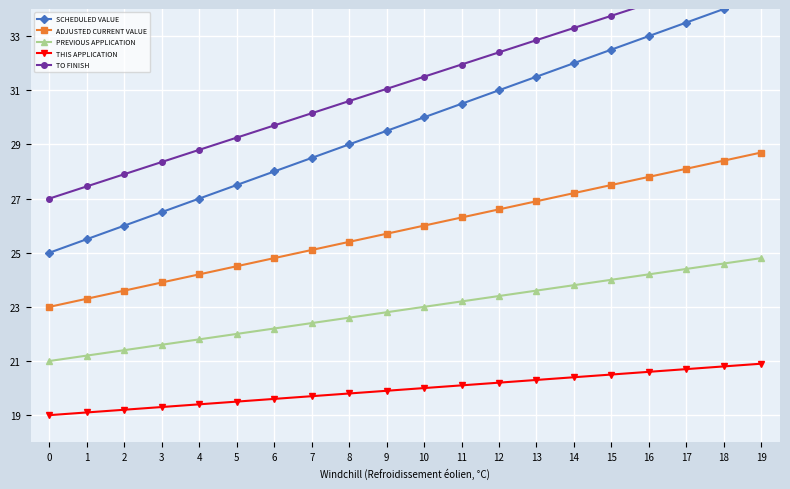

True or false: TO FINISH and SCHEDULED VALUE cross at least once.

False